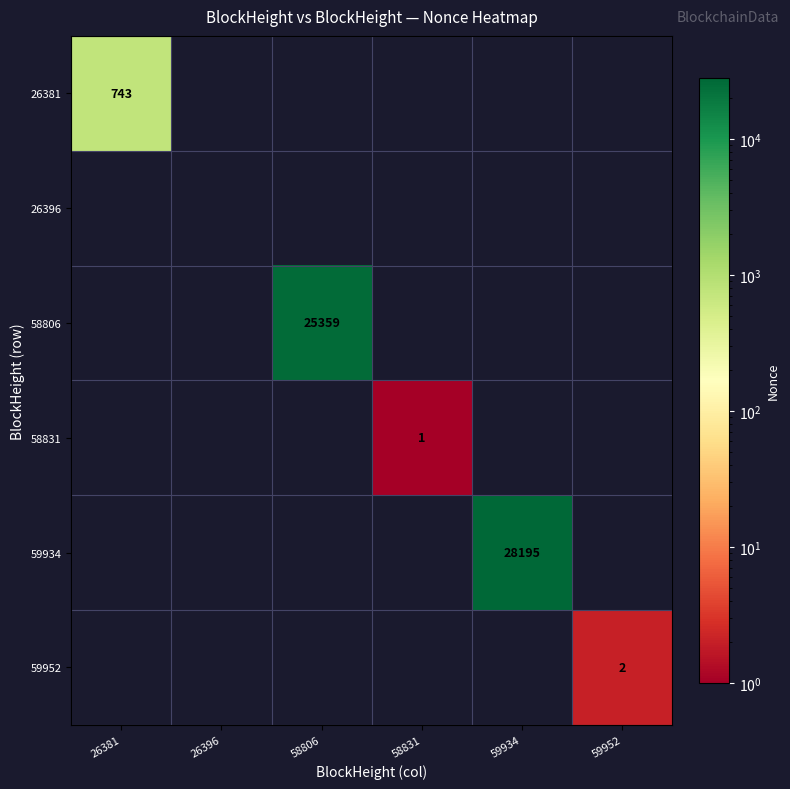

True or false: 59934 has a value of 28195.0 at 59934.

True